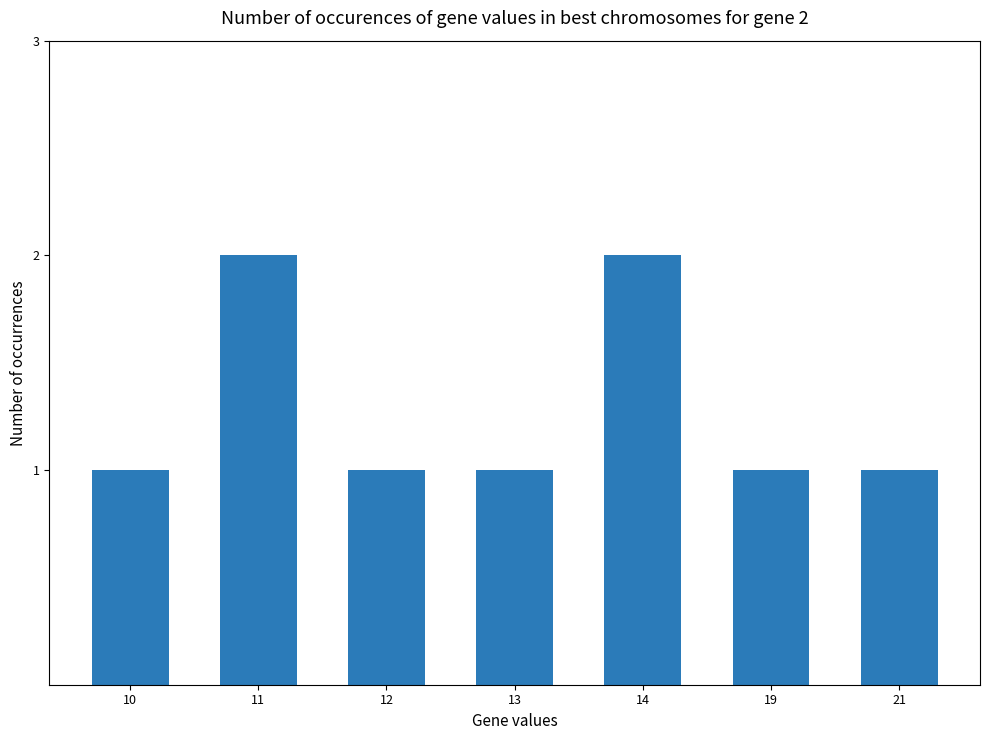

What is the value of the 7th bar from the left?

1